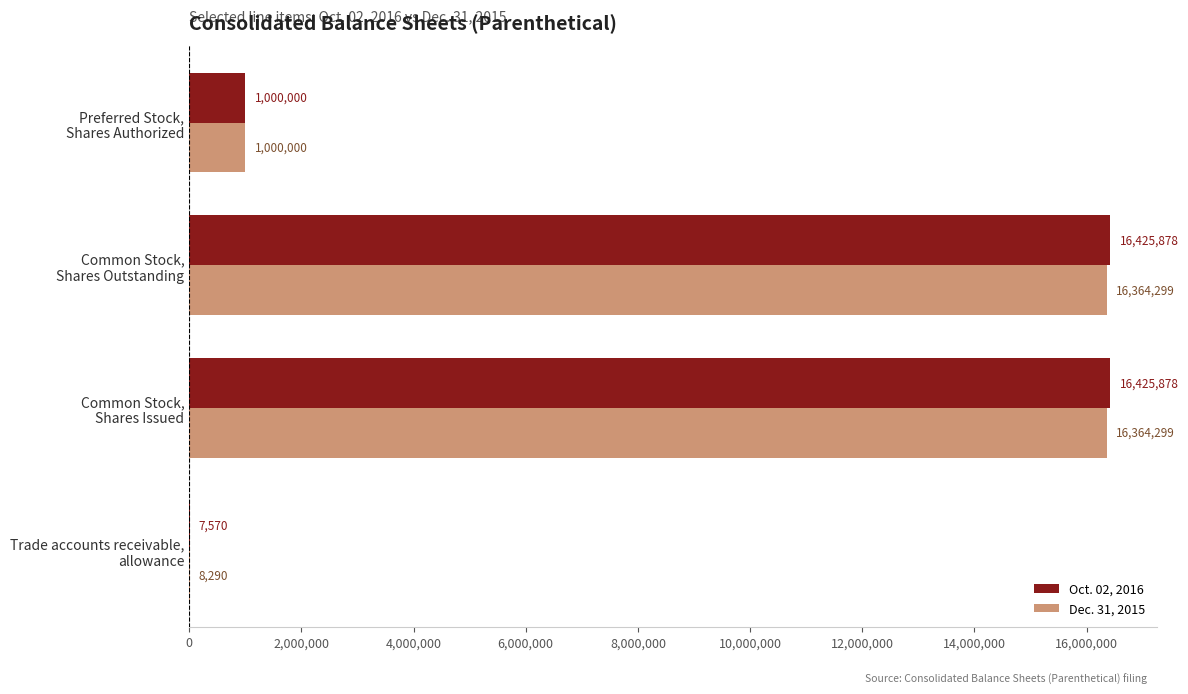

Which series has the largest total across all categories?

Oct. 02, 2016